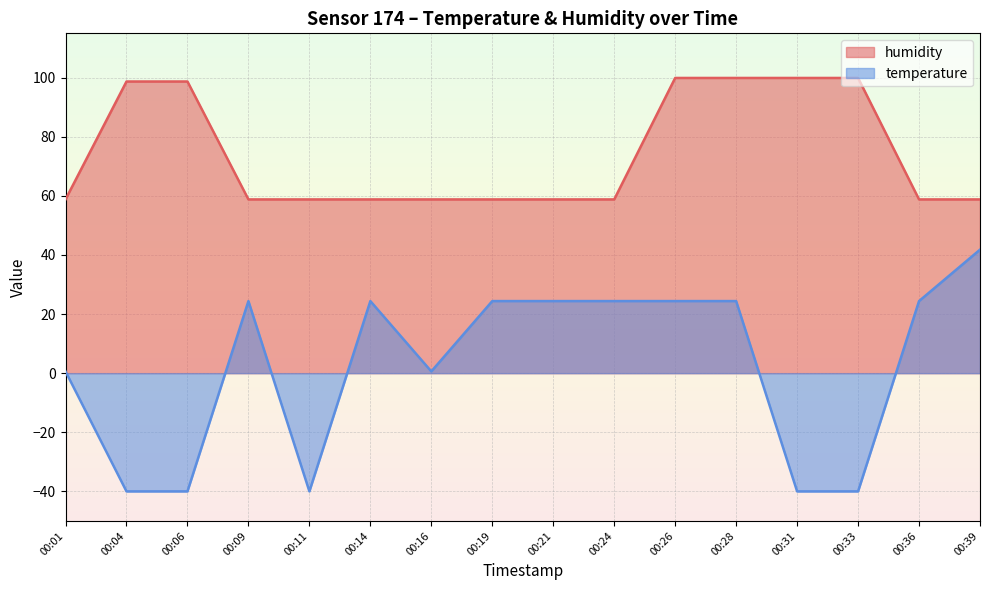

Count the number of categories in the chart.

16